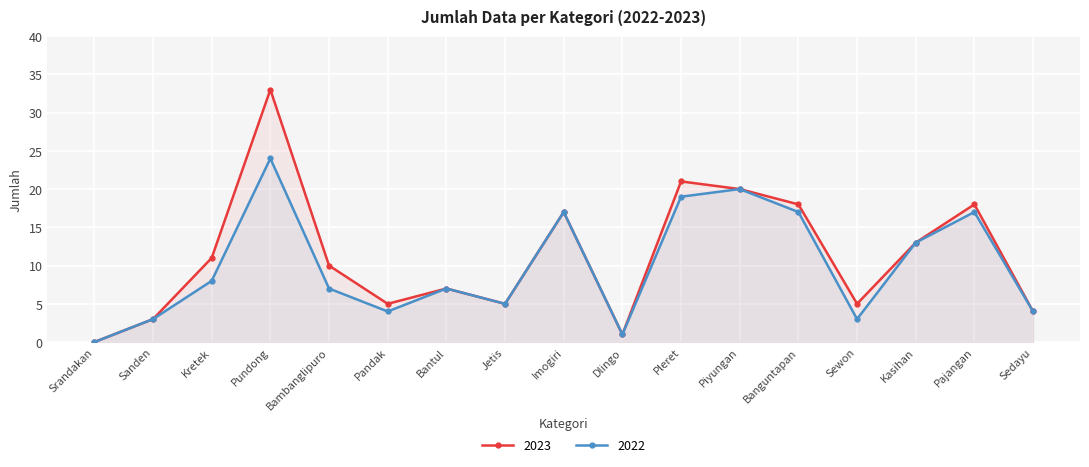

What is the maximum value for 2022?

24